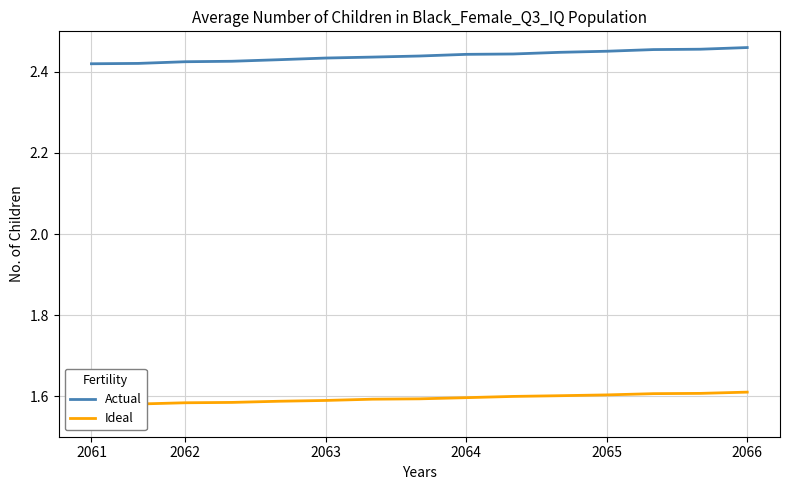

At 2066, list the series in order from smallest to largest.

Ideal, Actual